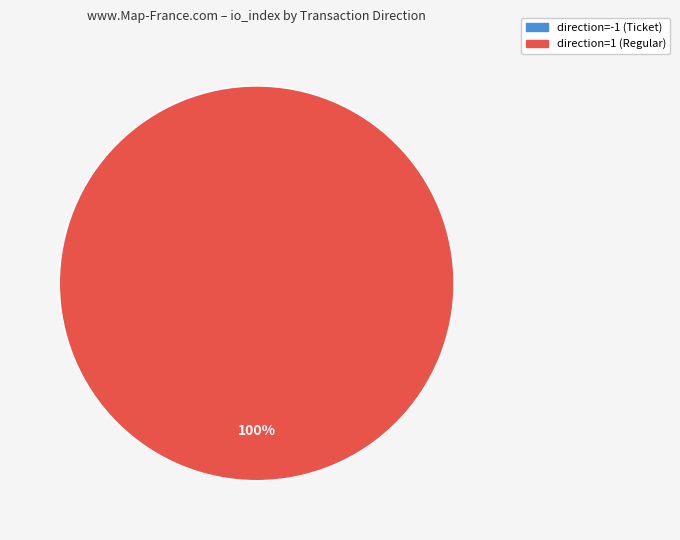

To the nearest percent, what is the average slice percentage?

50%